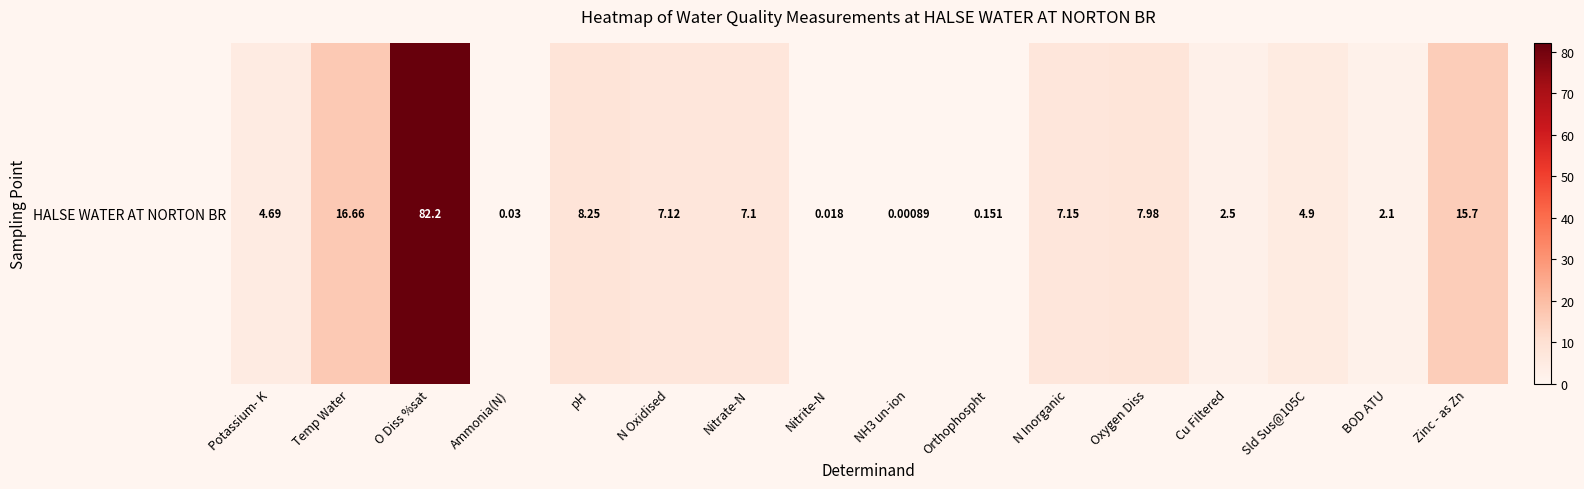

Rank the categories by value from lowest to highest.

NH3 un-ion, Nitrite-N, Ammonia(N), Orthophospht, BOD ATU, Cu Filtered, Potassium- K, Sld Sus@105C, Nitrate-N, N Oxidised, N Inorganic, Oxygen Diss, pH, Zinc - as Zn, Temp Water, O Diss %sat